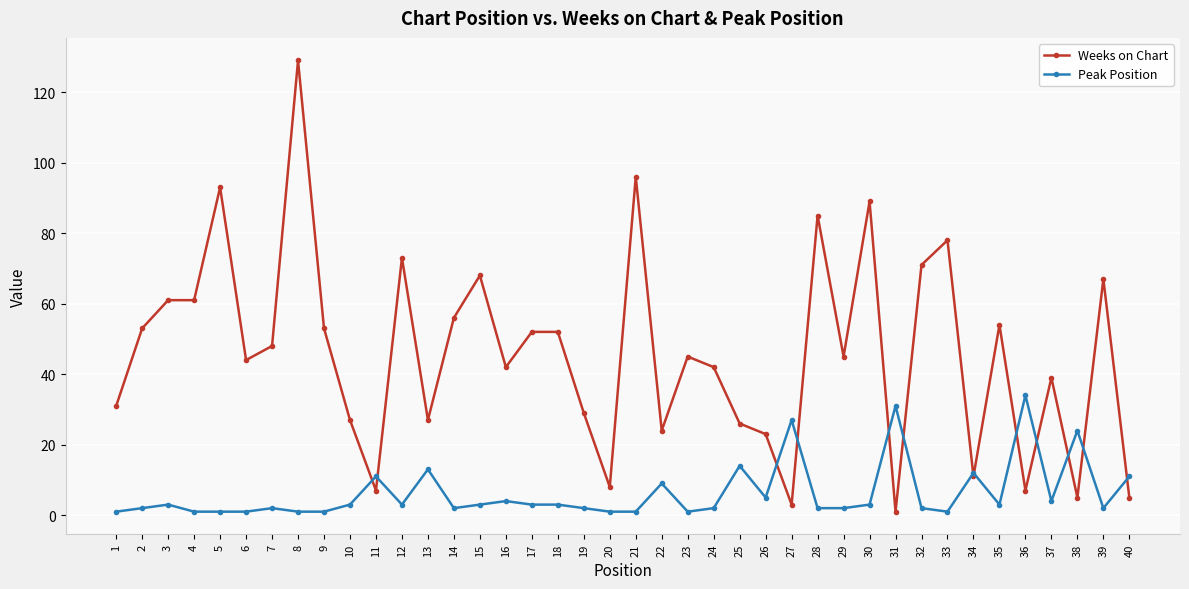

The value of Peak Position at 22 is 9. True or false?

True